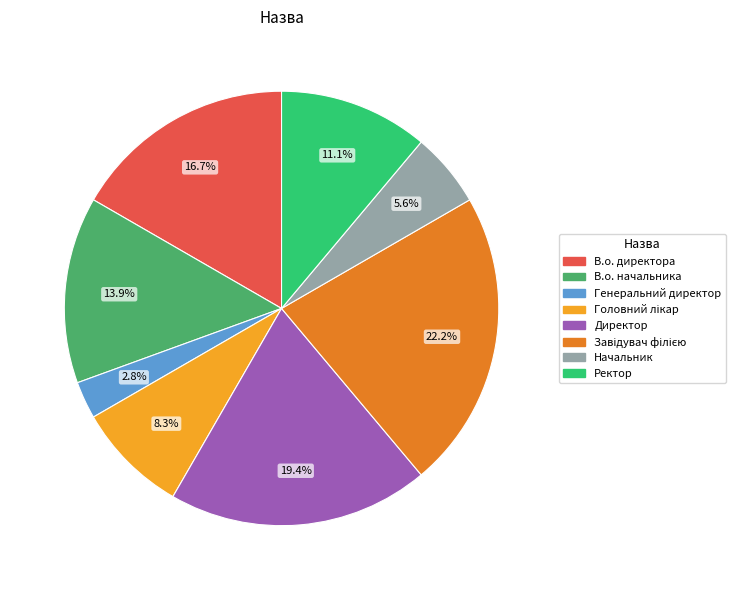

Count the number of slices in the pie.

8